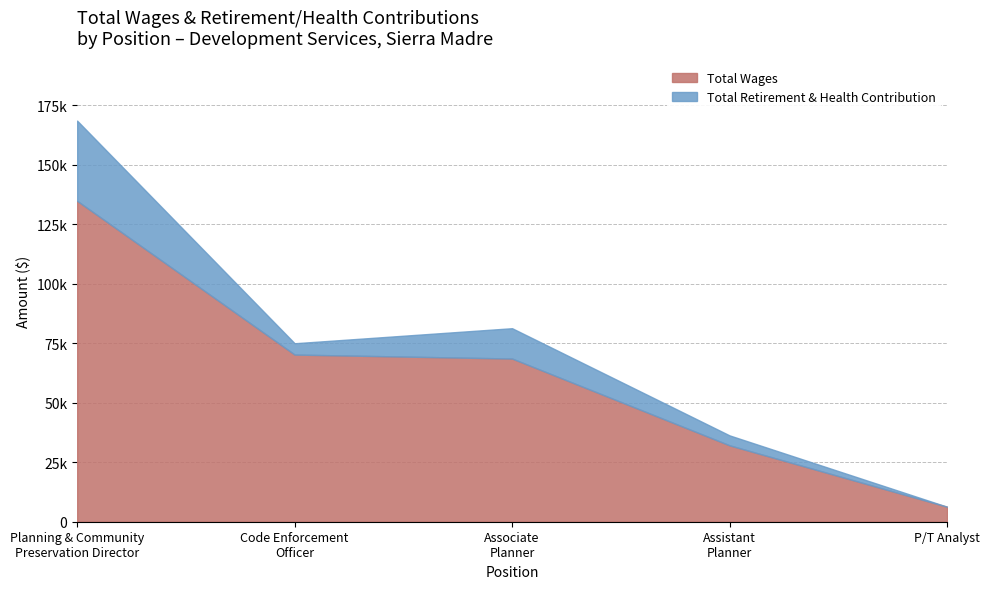

List the labels in order of value, largest first.

Planning & Community
Preservation Director, Code Enforcement
Officer, Associate
Planner, Assistant
Planner, P/T Analyst